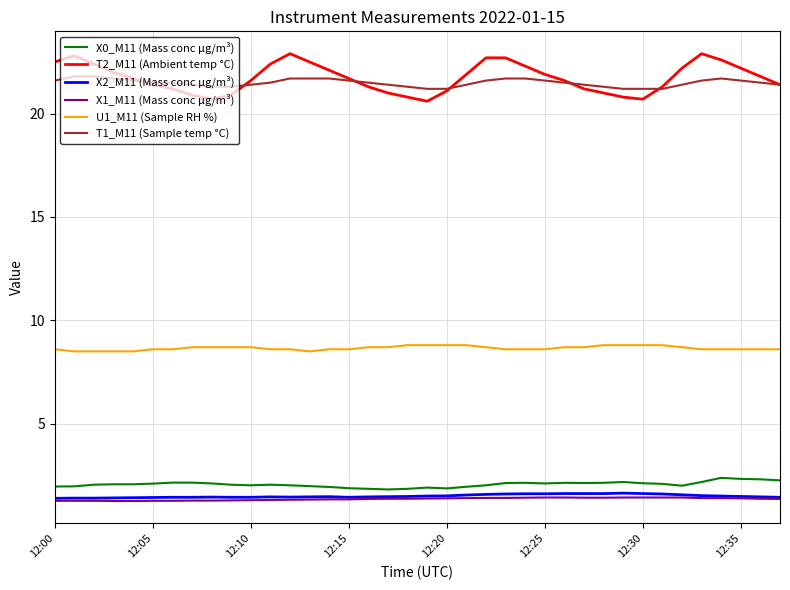

True or false: X0_M11 (Mass conc μg/m³) and T2_M11 (Ambient temp °C) cross at least once.

False